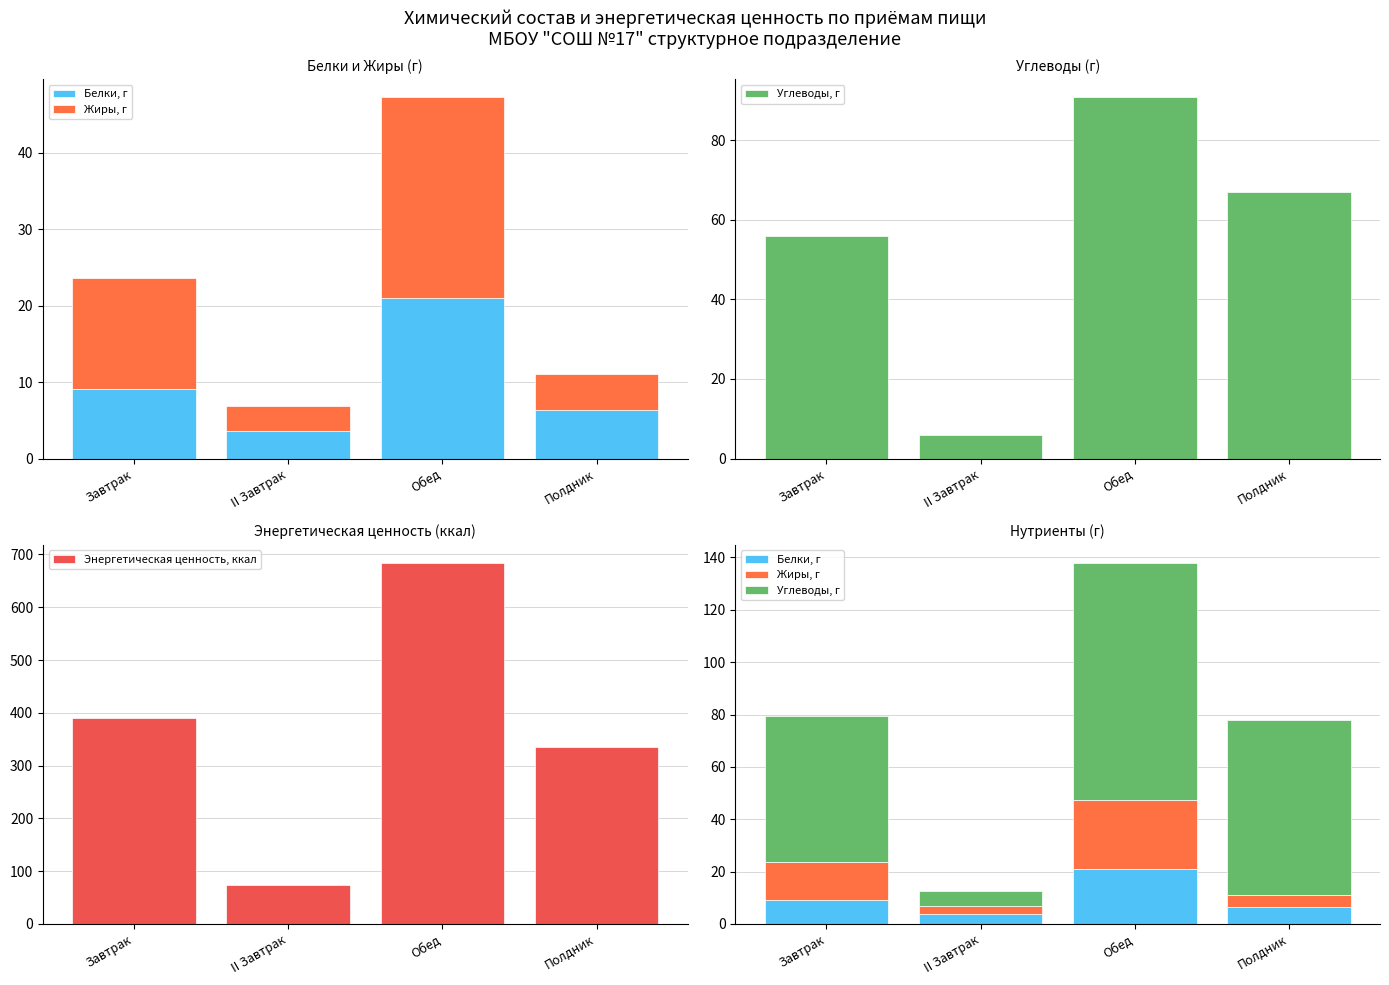

List the labels in order of Белки, г value, largest first.

Обед, Завтрак, Полдник, II Завтрак